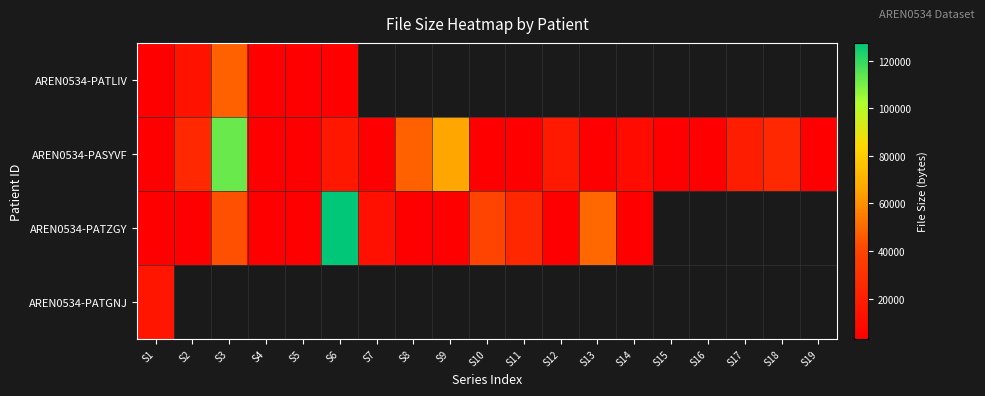

Which has a higher value, S10 or S9?

S9